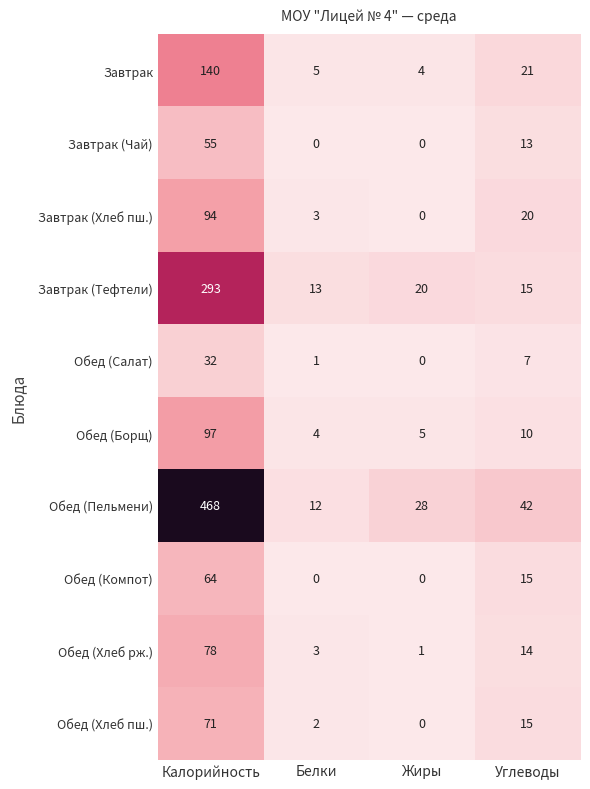

Rank the series by their maximum value, from highest to lowest.

Обед (Пельмени), Завтрак (Тефтели), Завтрак, Обед (Борщ), Завтрак (Хлеб пш.), Обед (Хлеб рж.), Обед (Хлеб пш.), Обед (Компот), Завтрак (Чай), Обед (Салат)